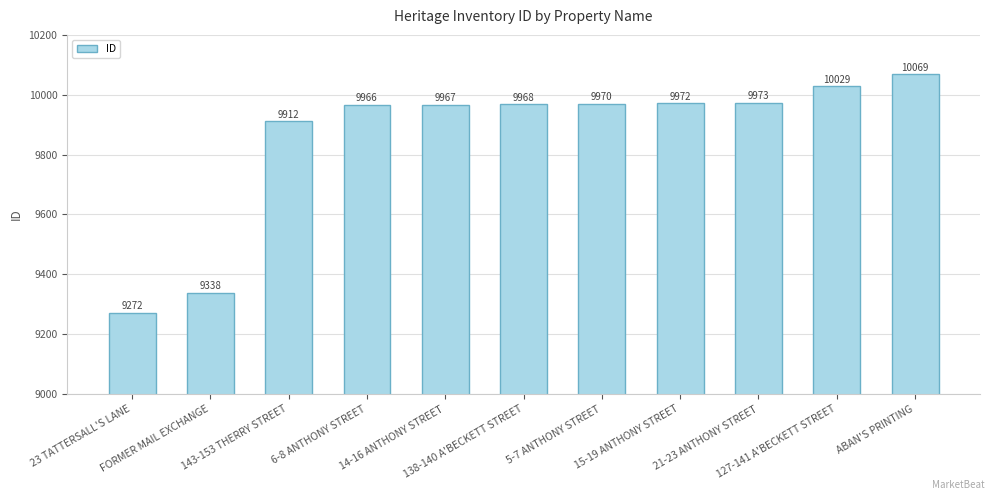

What is the sum of all values?

108436